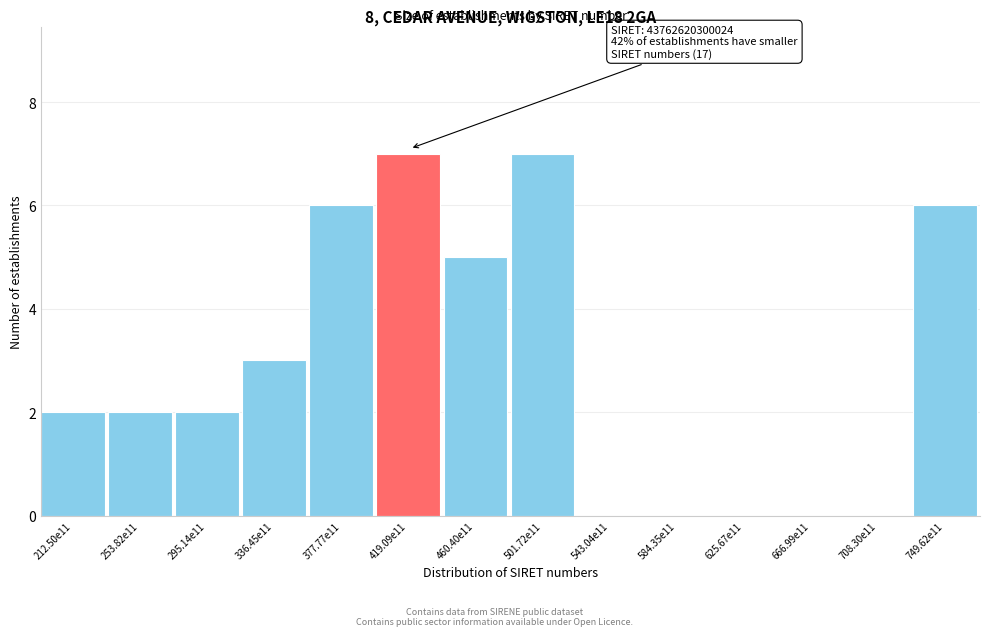

Reading left to right, list all the values displayed in this chart.

212.50e11=2	253.82e11=2	295.14e11=2	336.45e11=3	377.77e11=6	419.09e11=7	460.40e11=5	501.72e11=7	543.04e11=0	584.35e11=0	625.67e11=0	666.99e11=0	708.30e11=0	749.62e11=6